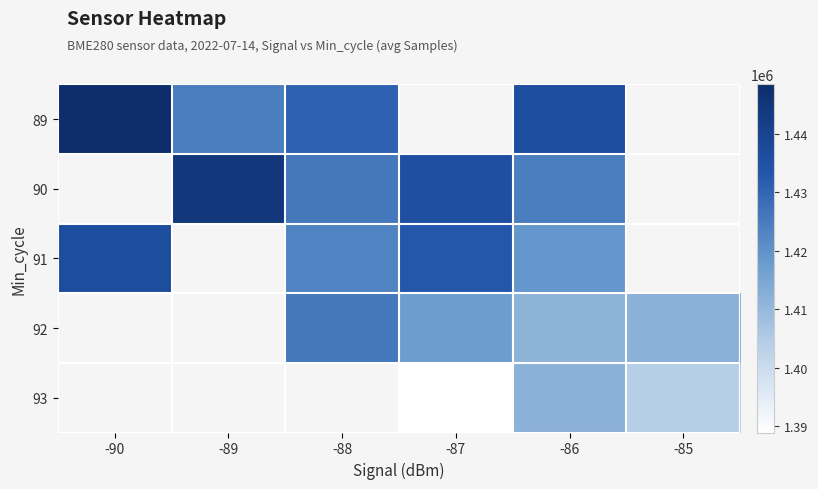

Count the number of categories in the chart.

6